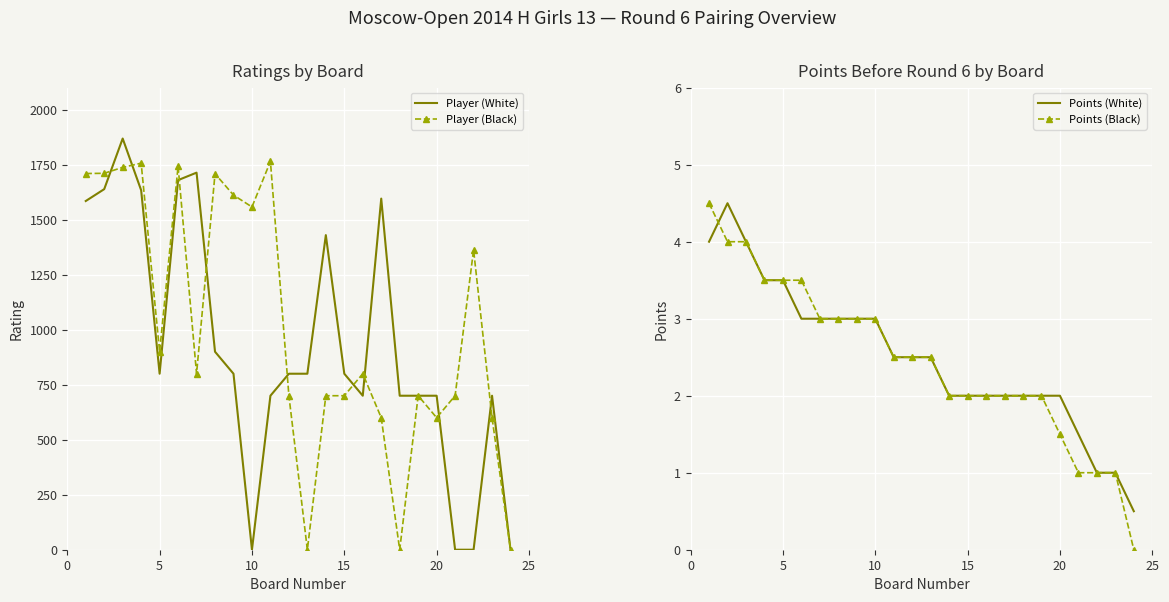

What is the greatest value displayed?

1869.0